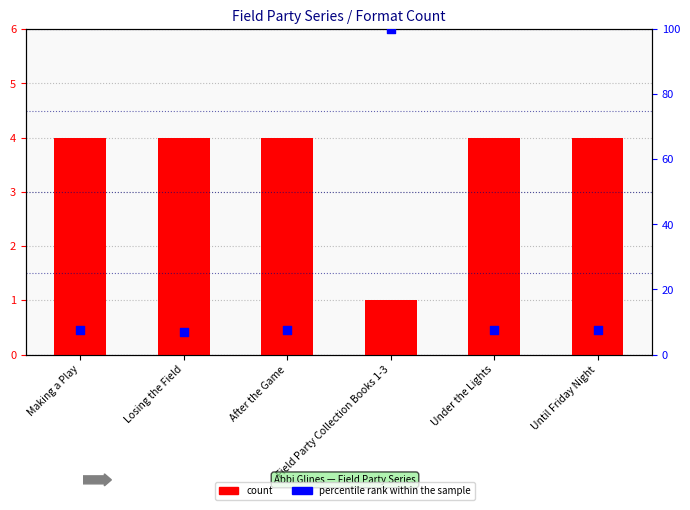

At how many categories does at least one series exceed 6?

6